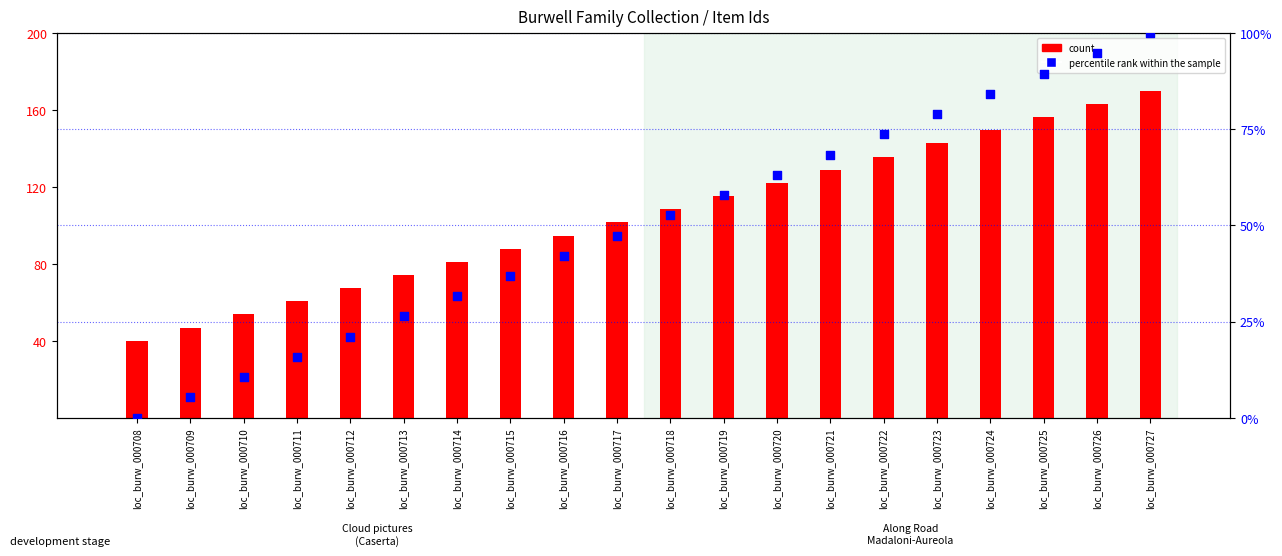

What is the total value across all series at loc_burw_000712?

88.4